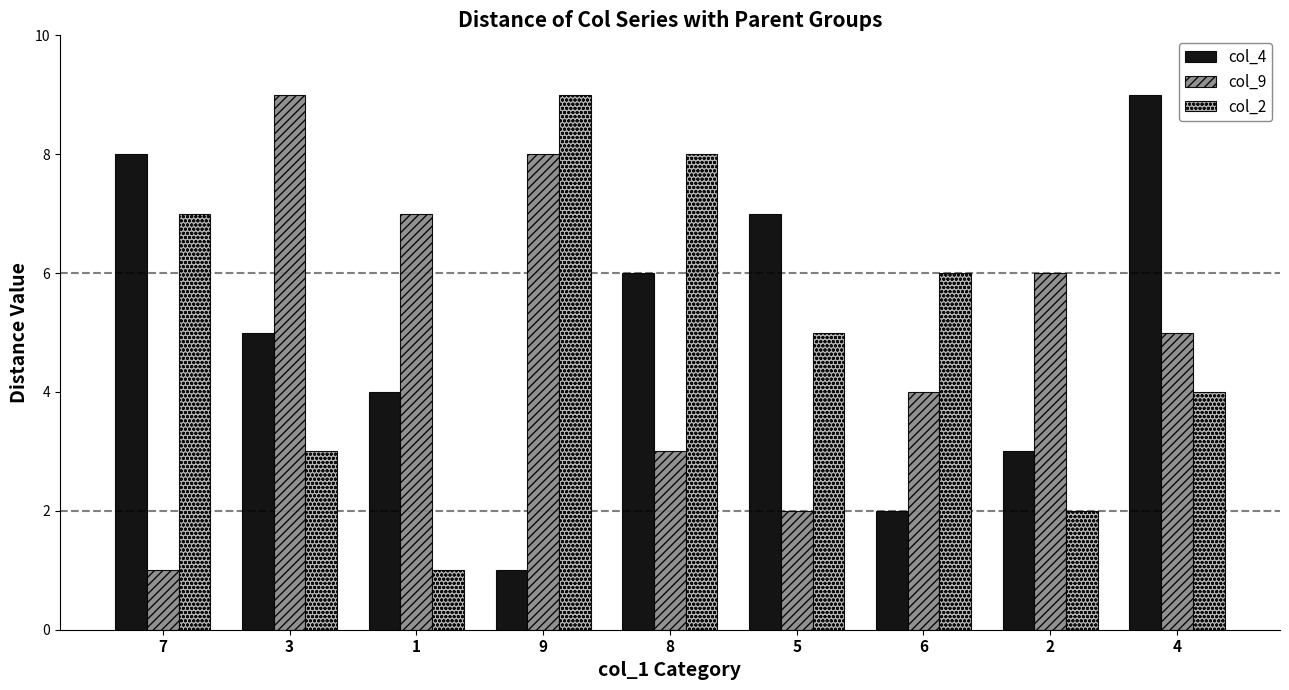

The col_2 series shows 4 at 7. True or false?

False